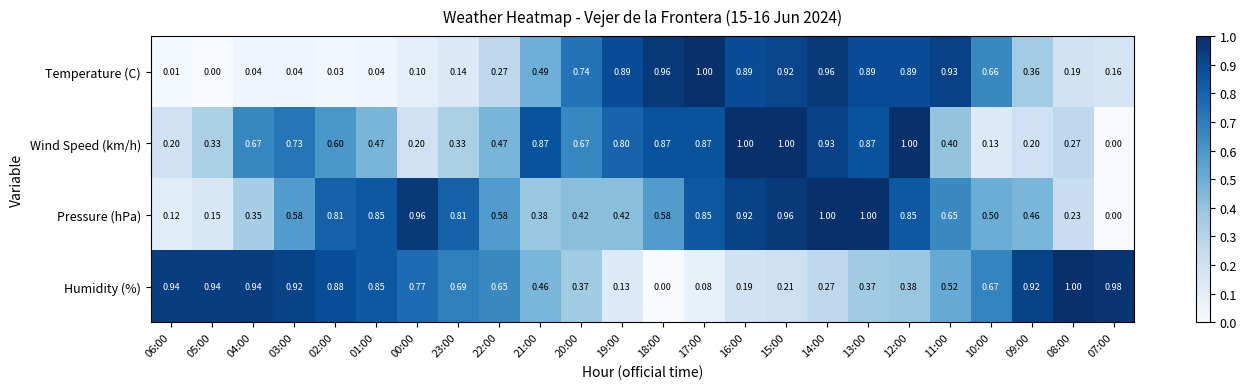

Rank the series at 11:00 from lowest to highest value.

Wind Speed (km/h), Humidity (%), Pressure (hPa), Temperature (C)